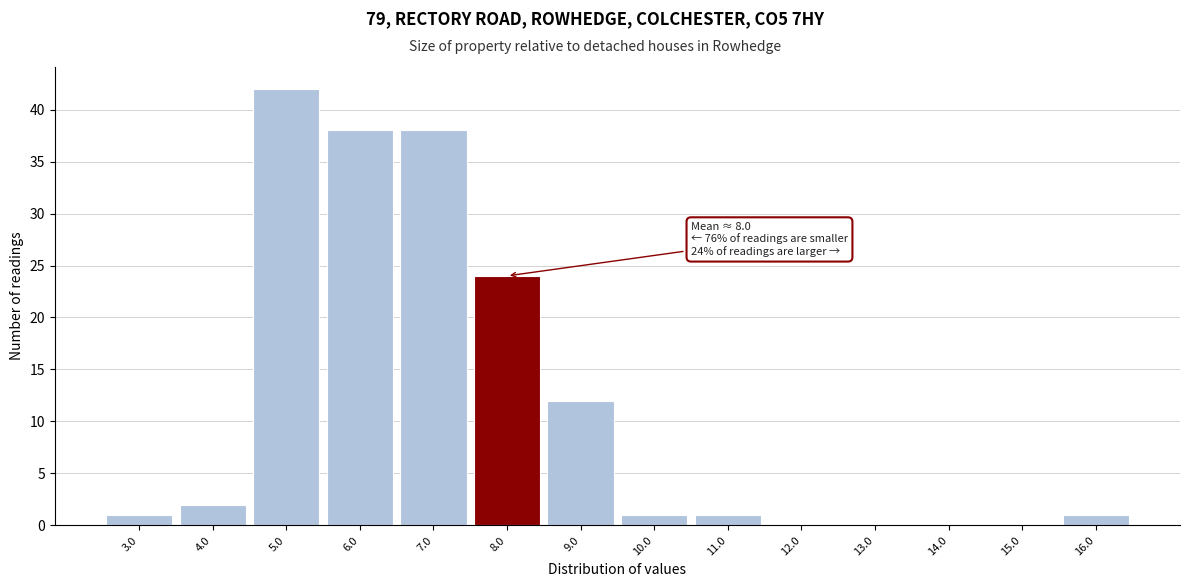

Reading right to left, transcribe all the data shown in this chart.

16.0=1	15.0=0	14.0=0	13.0=0	12.0=0	11.0=1	10.0=1	9.0=12	8.0=24	7.0=38	6.0=38	5.0=42	4.0=2	3.0=1